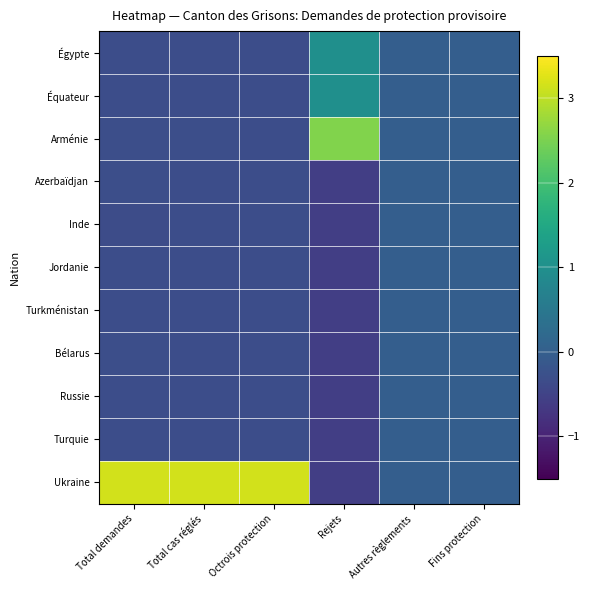

At which category does the chart reach its peak across all series?

Octrois protection